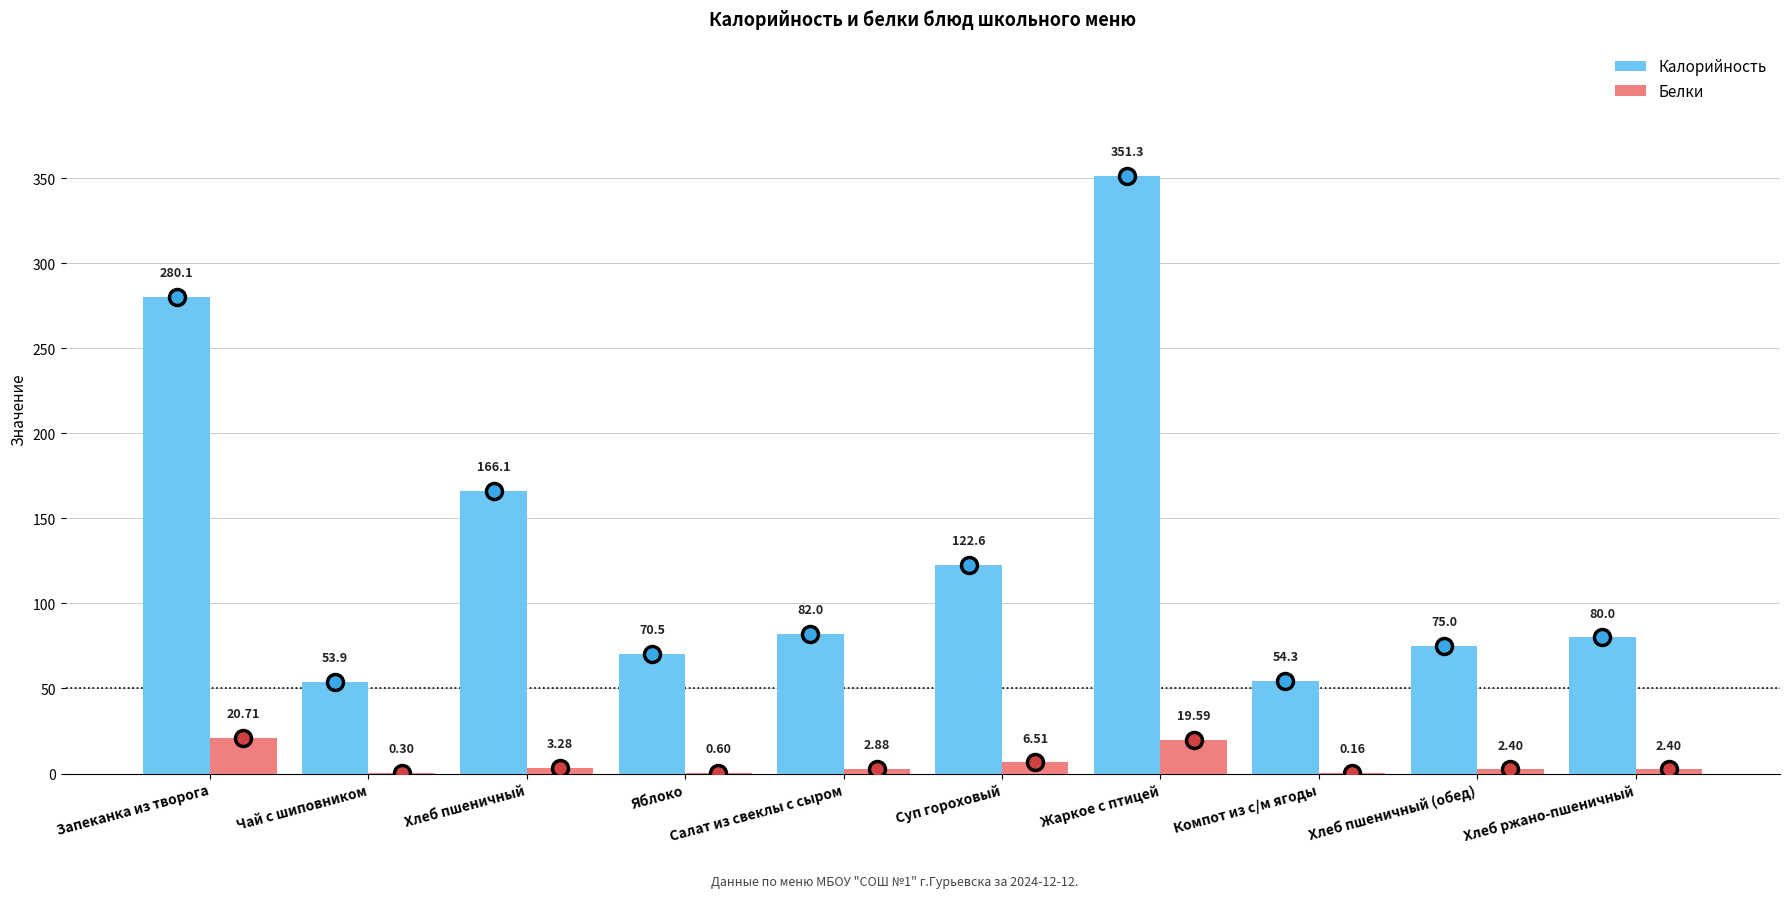

What is the sum of all Калорийность values?

1335.8